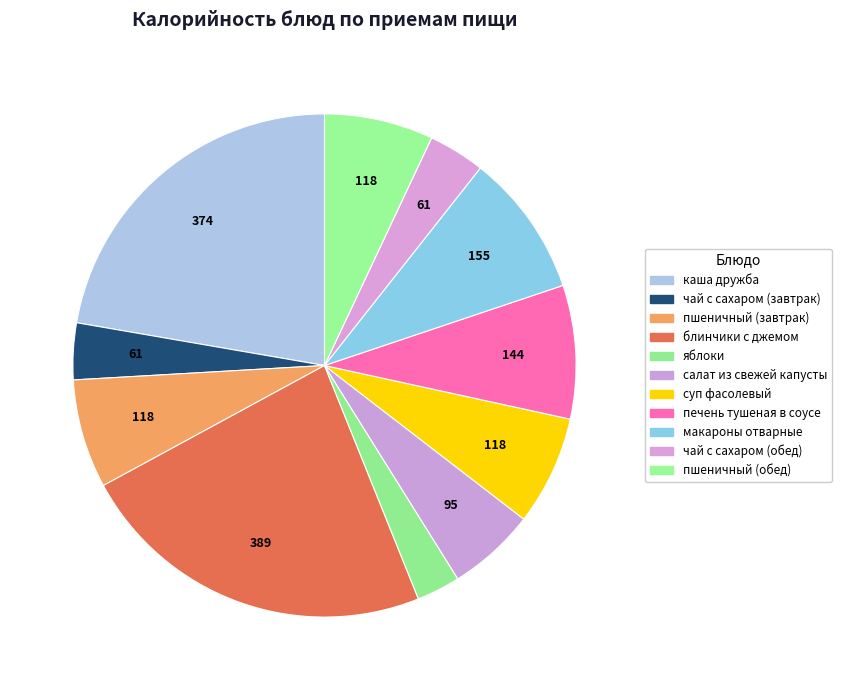

Does каша дружба represent more than half of the total?

No